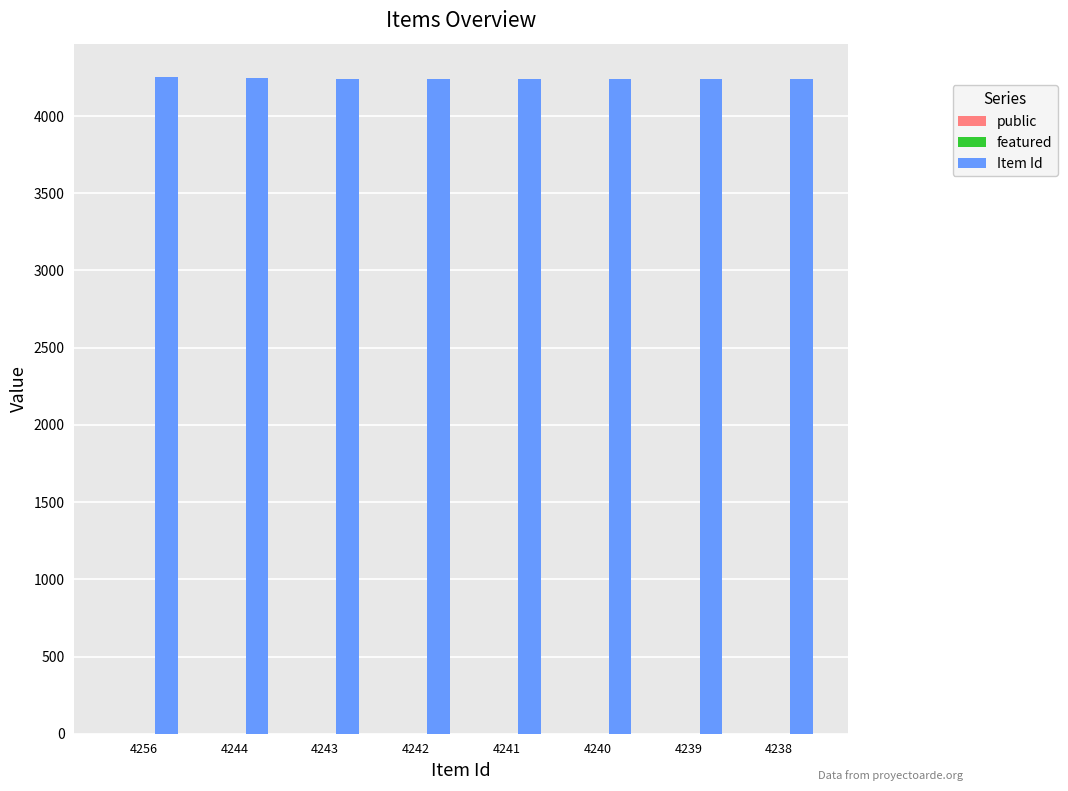

Which series has the largest total across all categories?

Item Id